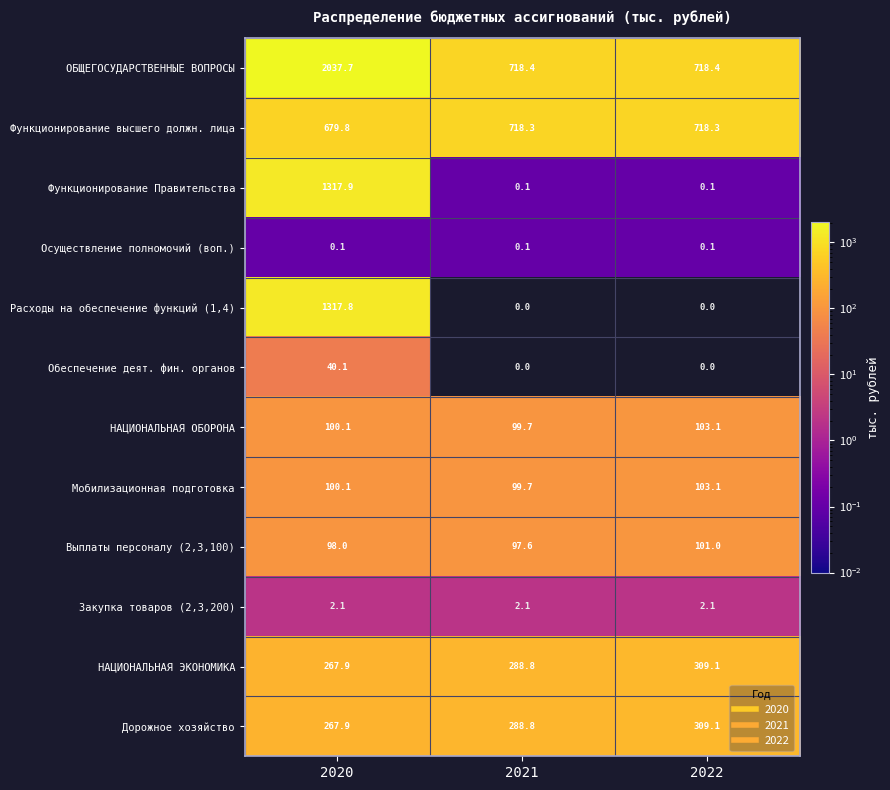

True or false: ОБЩЕГОСУДАРСТВЕННЫЕ ВОПРОСЫ has a value of 718.4 at 2022.

True